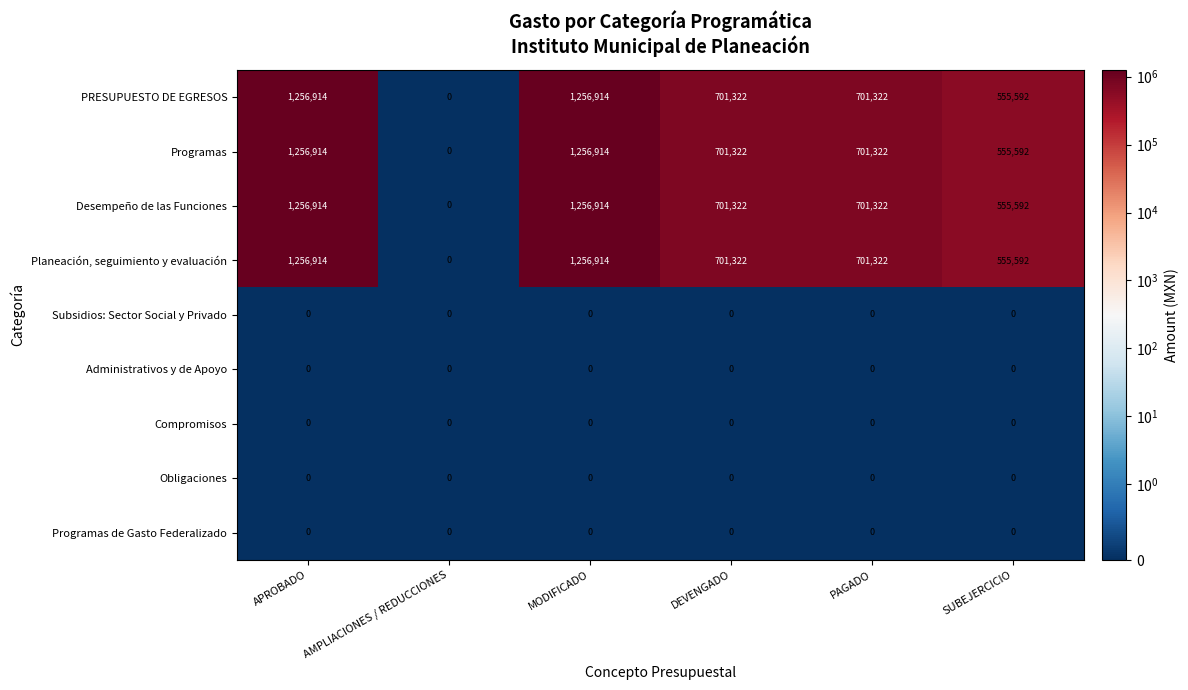

At how many categories does at least one series exceed 282468?

5